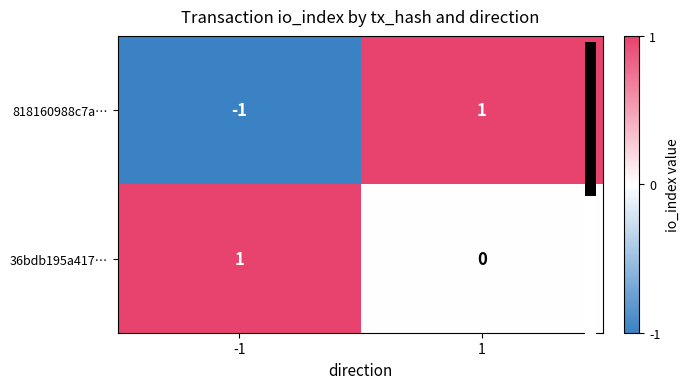

Which series has the largest total across all categories?

36bdb195a417…